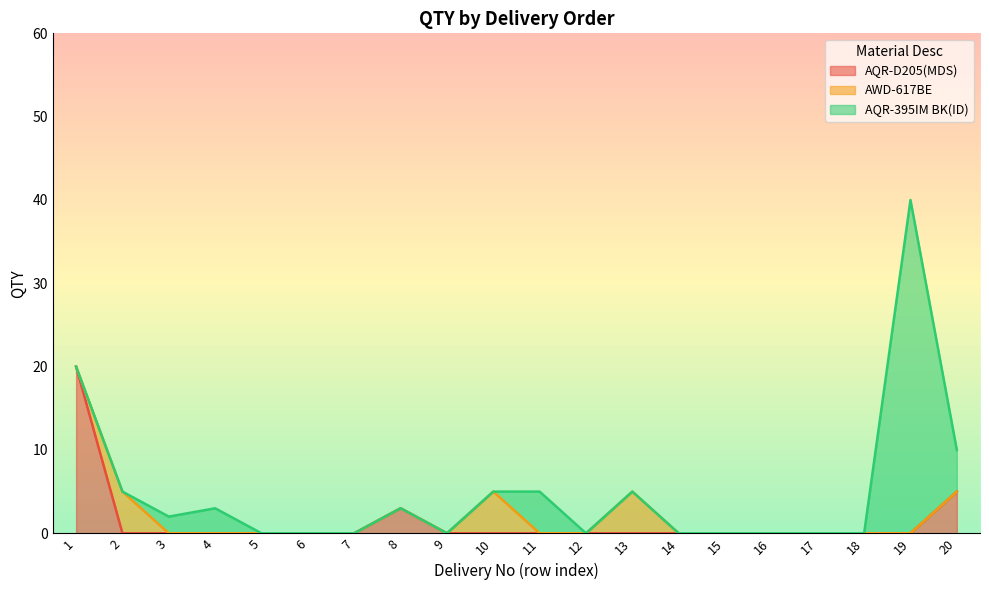

Reading right to left, transcribe all the data shown in this chart.

AQR-D205(MDS): 5	0	0	0	0	0	0	0	0	0	0	0	3	0	0	0	0	0	0	20
AWD-617BE: 0	0	0	0	0	0	0	5	0	0	5	0	0	0	0	0	0	0	5	0
AQR-395IM BK(ID): 5	40	0	0	0	0	0	0	0	5	0	0	0	0	0	0	3	2	0	0